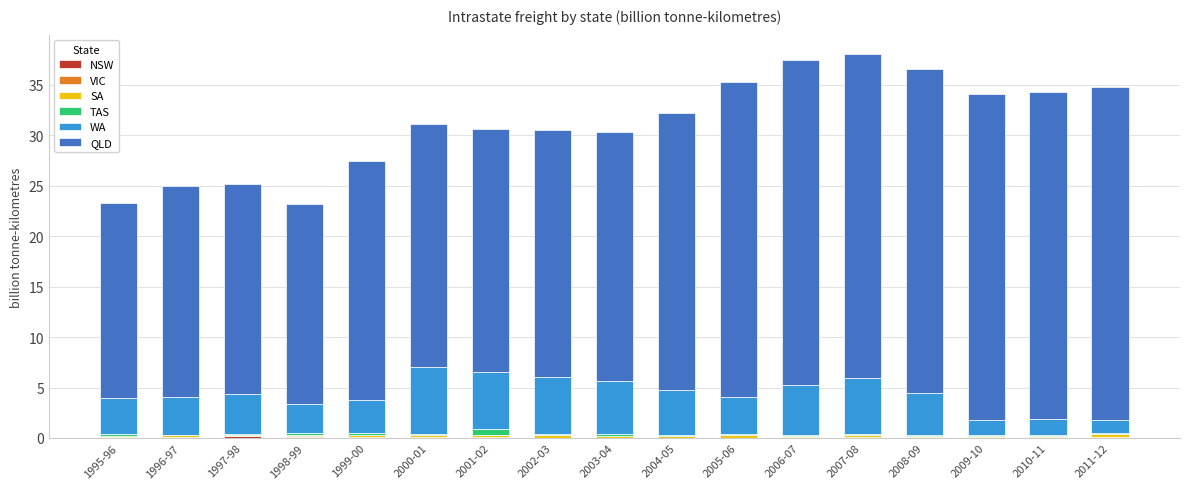

Does the chart contain stacked bars?

Yes